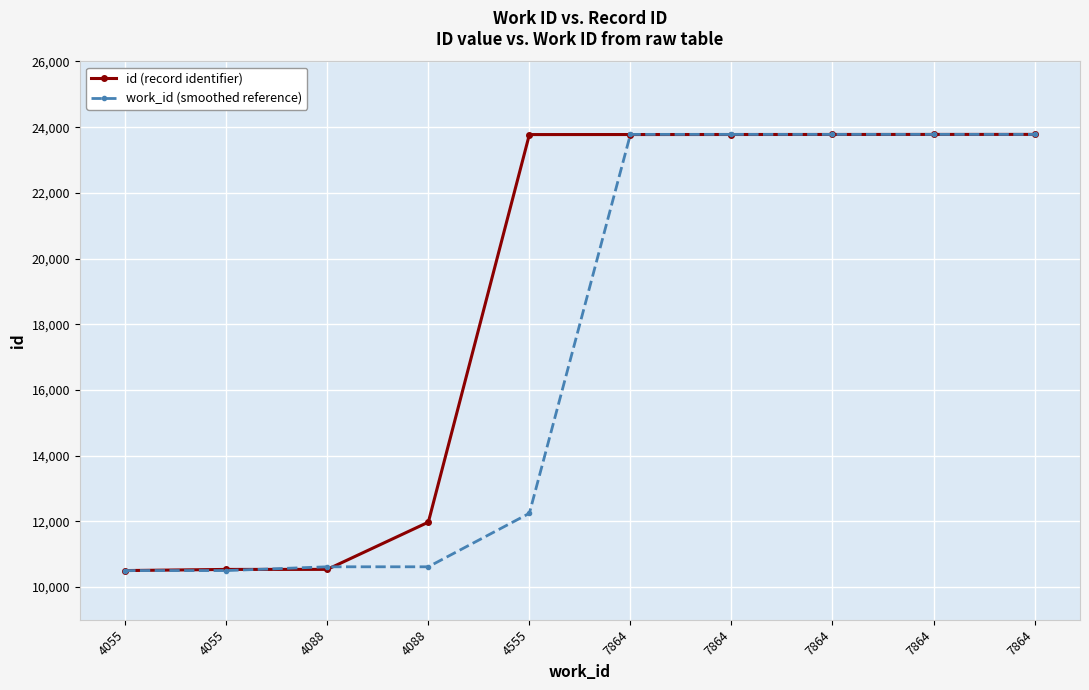

Reading left to right, extract all data points from this chart.

id (record identifier): 4055=10497.0	4055=10532.0	4088=10533.0	4088=11971.0	4555=23774.0	7864=23775.0	7864=23776.0	7864=23777.0	7864=23778.0	7864=23779.0
work_id (smoothed reference): 4055=10497.0	4055=10497.0	4088=10612.1	4088=10612.1	4555=12240.5	7864=23779.0	7864=23779.0	7864=23779.0	7864=23779.0	7864=23779.0